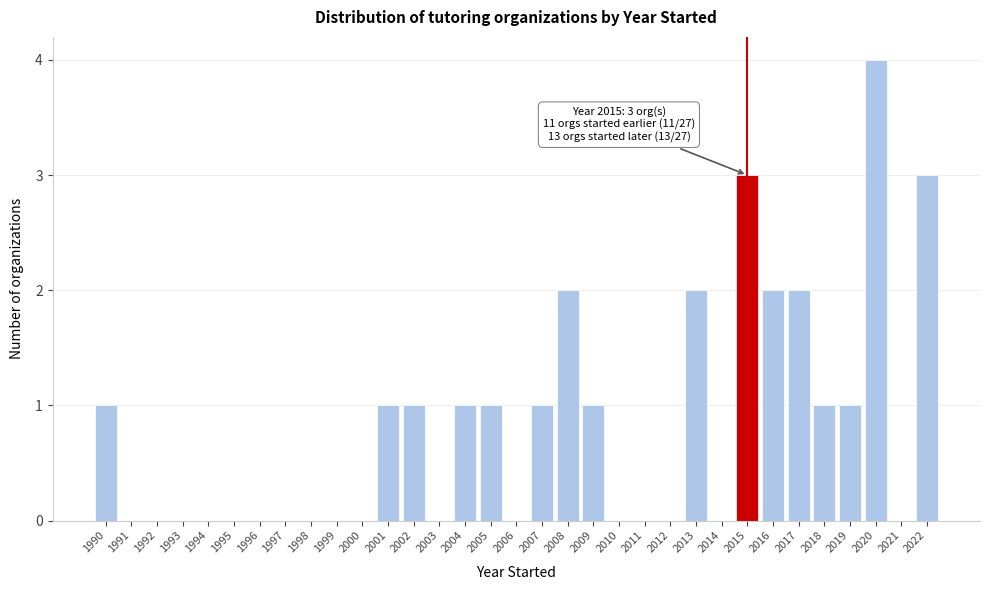

Which range on the x-axis has the tallest bar?

2019.5 to 2020.5